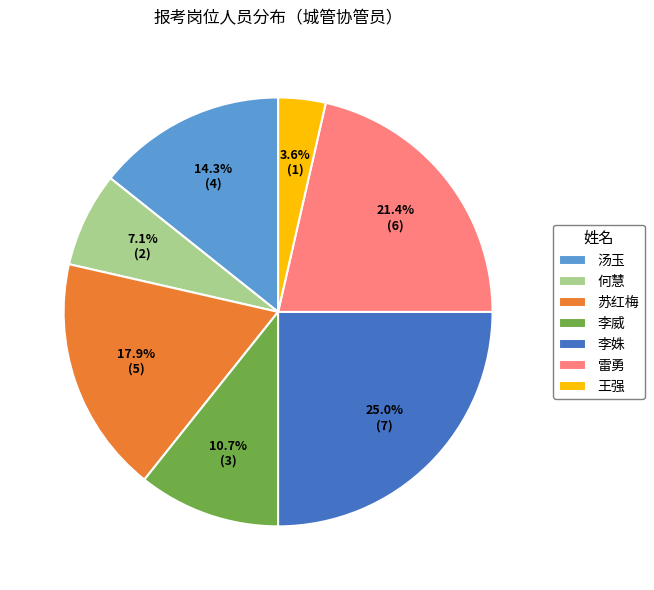

Combined, what portion of the pie is 雷勇 and 李姝?

46.4%